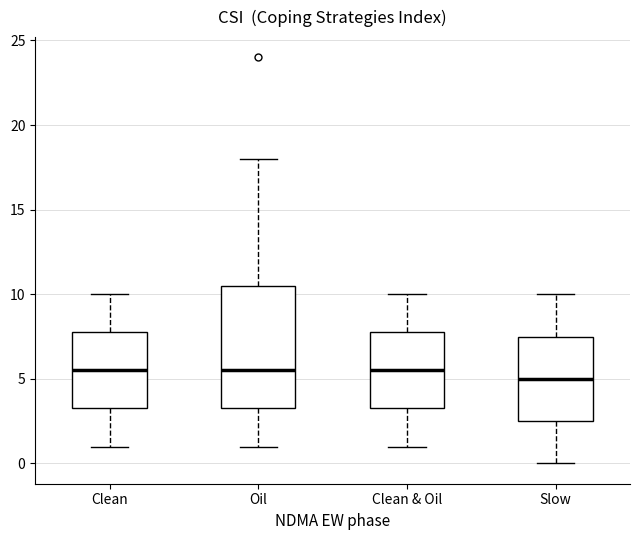

Reading left to right, transcribe this box plot: for each box, give where its median line is, the range the box spans, and where its two whiskers end, as read against the y-axis. The values are not printed on the chart, so give them approximately, as read against the axis.

Clean: median 5.5, box 3.5 to 8.0, whiskers 1.0 to 10.0
Oil: median 5.5, box 3.5 to 10.5, whiskers 1.0 to 18.0
Clean & Oil: median 5.5, box 3.5 to 8.0, whiskers 1.0 to 10.0
Slow: median 5.0, box 2.5 to 7.5, whiskers 0.0 to 10.0